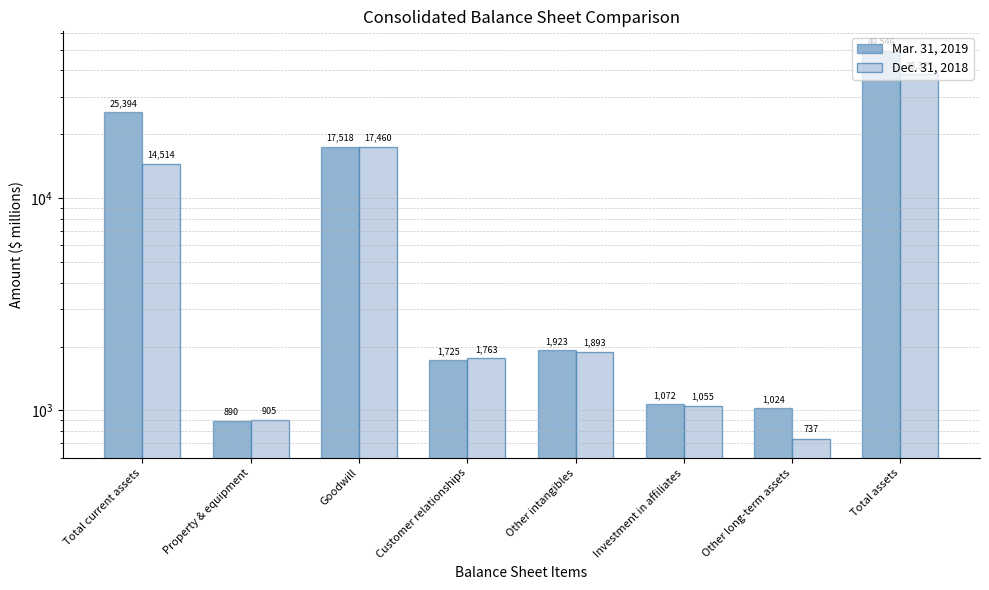

At which label does Dec. 31, 2018 first exceed 1893?

Total current assets